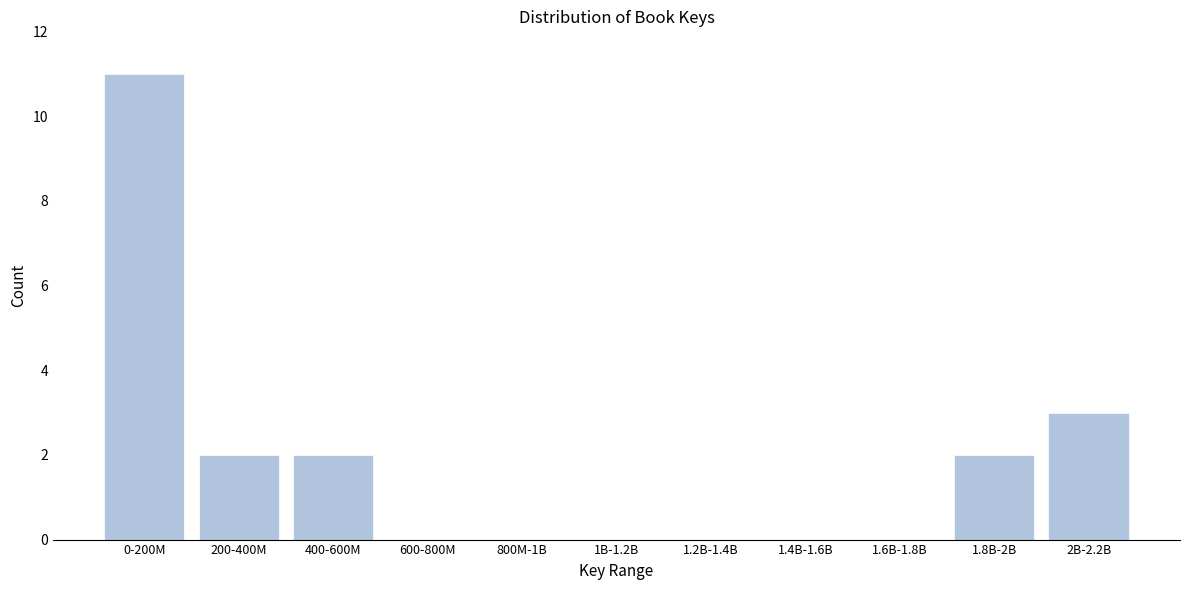

Reading right to left, list all the values displayed in this chart.

2B-2.2B=3	1.8B-2B=2	1.6B-1.8B=0	1.4B-1.6B=0	1.2B-1.4B=0	1B-1.2B=0	800M-1B=0	600-800M=0	400-600M=2	200-400M=2	0-200M=11